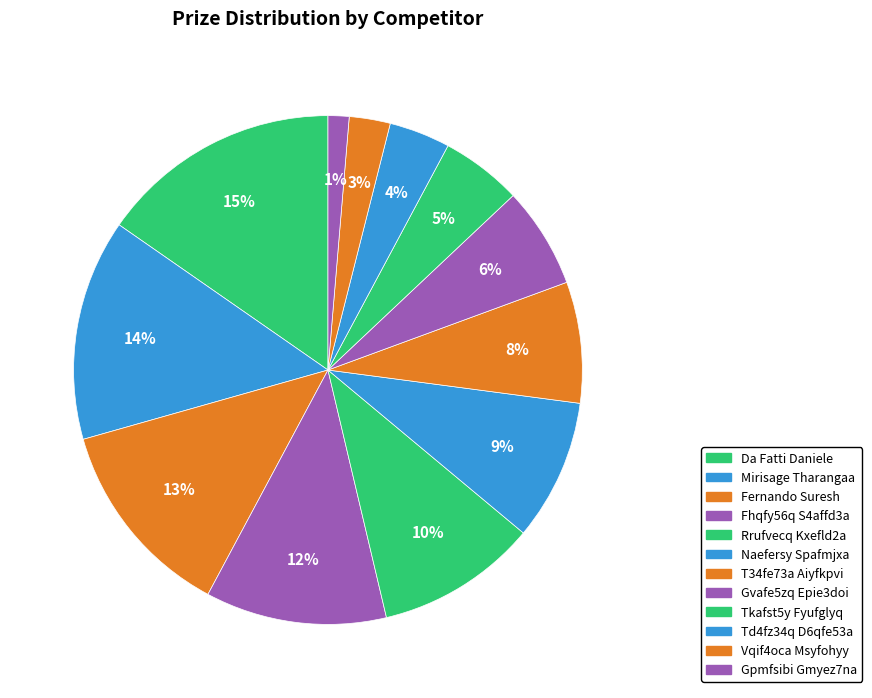

What percentage is NOT represented by Naefersy Spafmjxa?

91.0%